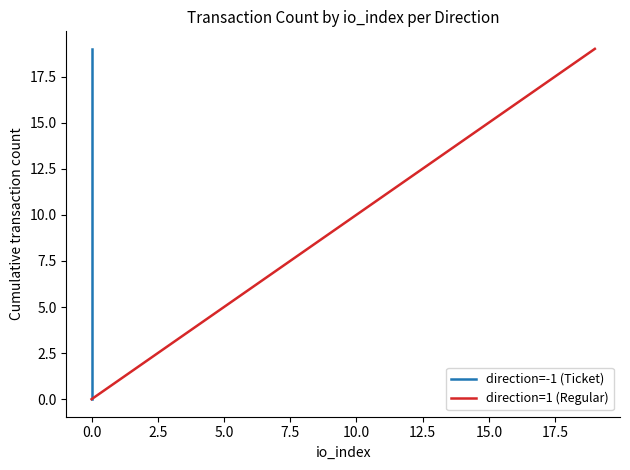

What value does the direction=1 (Regular) series have at 18?

18